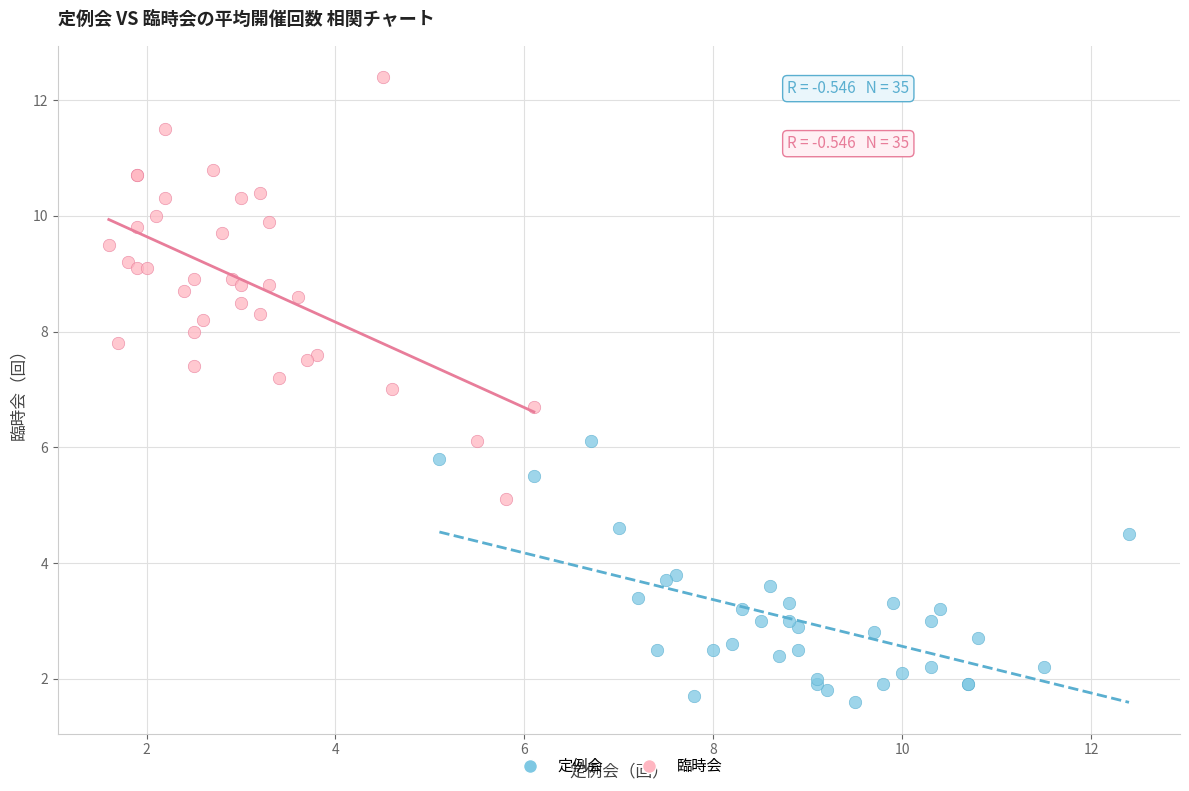

Which series has the largest Y range (max minus min)?

臨時会